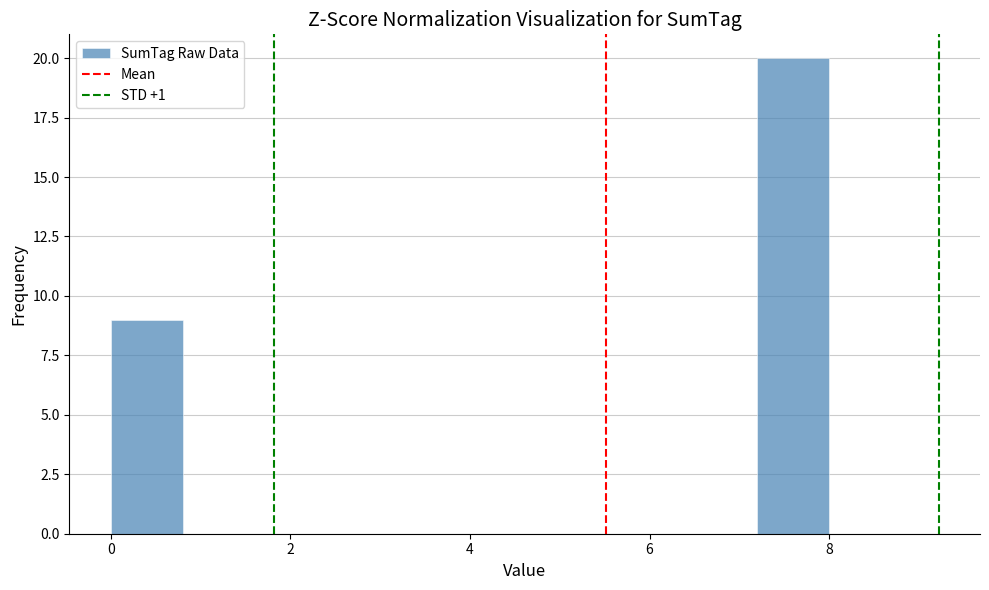

Reading left to right, list every bar in this chart as the range it spans on the x-axis followed by its height. The values are not printed on the chart, so give them approximately, as read against the axis.

0.0 to 0.8: 9
0.8 to 1.6: 0
1.6 to 2.4: 0
2.4 to 3.2: 0
3.2 to 4.0: 0
4.0 to 4.8: 0
4.8 to 5.6: 0
5.6 to 6.4: 0
6.4 to 7.2: 0
7.2 to 8.0: 20